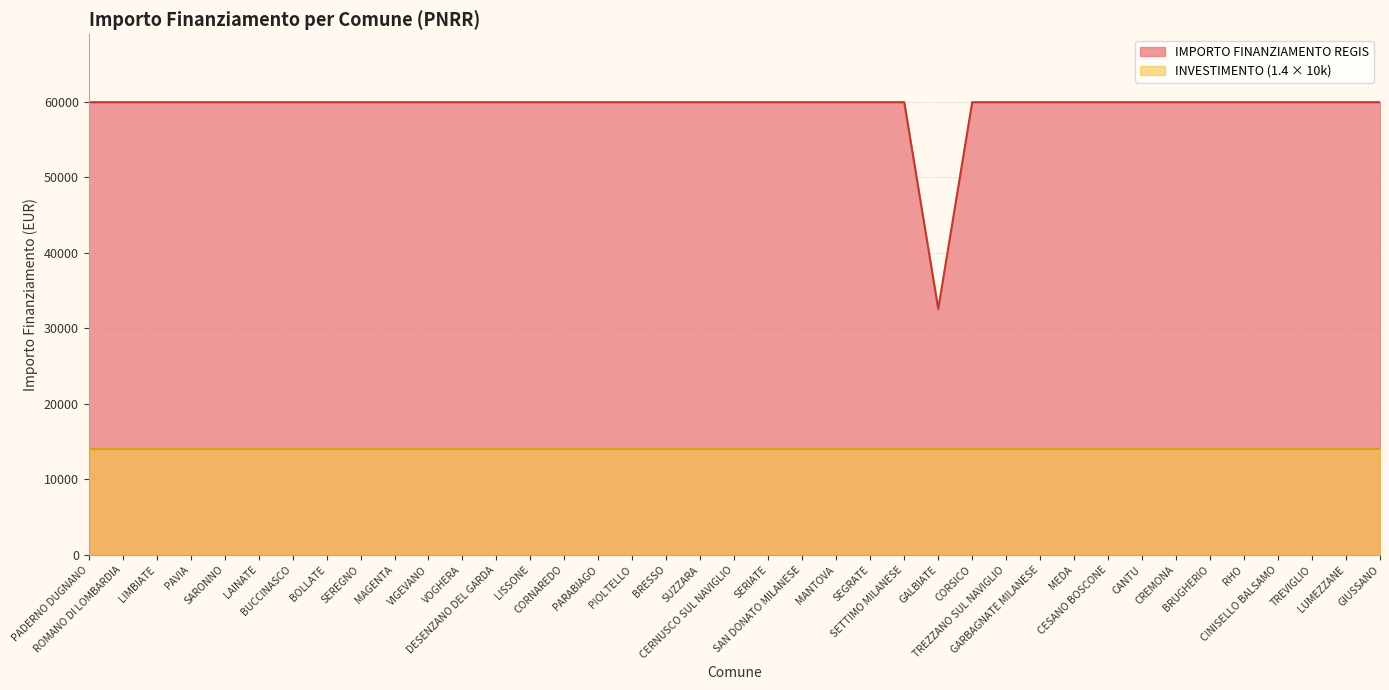

The INVESTIMENTO (1.4 × 10k, line) series shows 9776 at BRESSO. True or false?

False